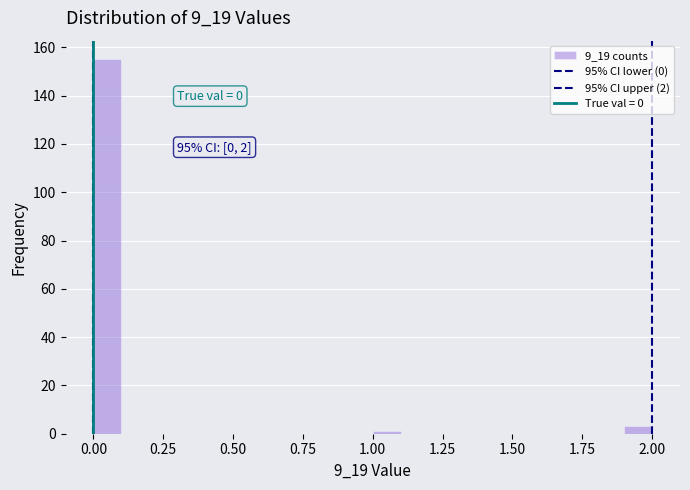

Read against the x-axis, roughly where is the centre of the tallest bar?

0.05